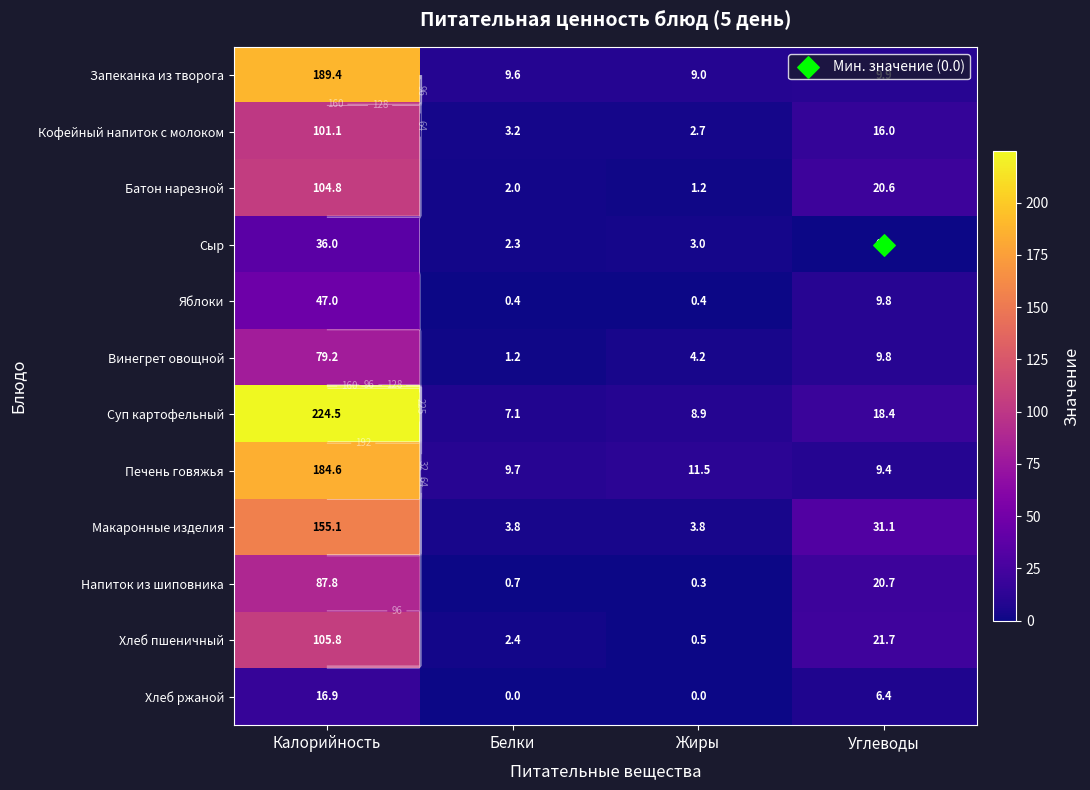

True or false: Яблоки has a value of 0.6 at Жиры.

False